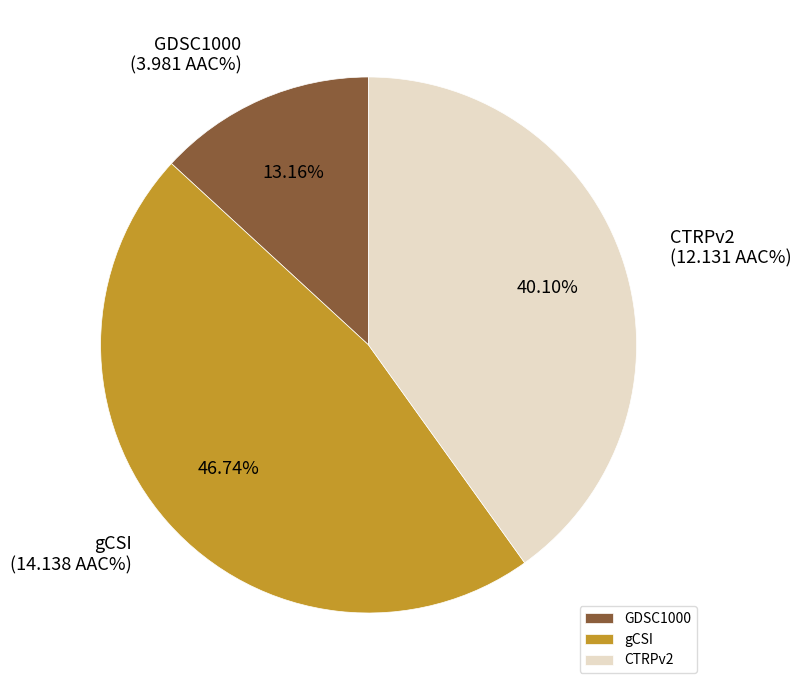

What percentage is NOT represented by GDSC1000?

86.8%